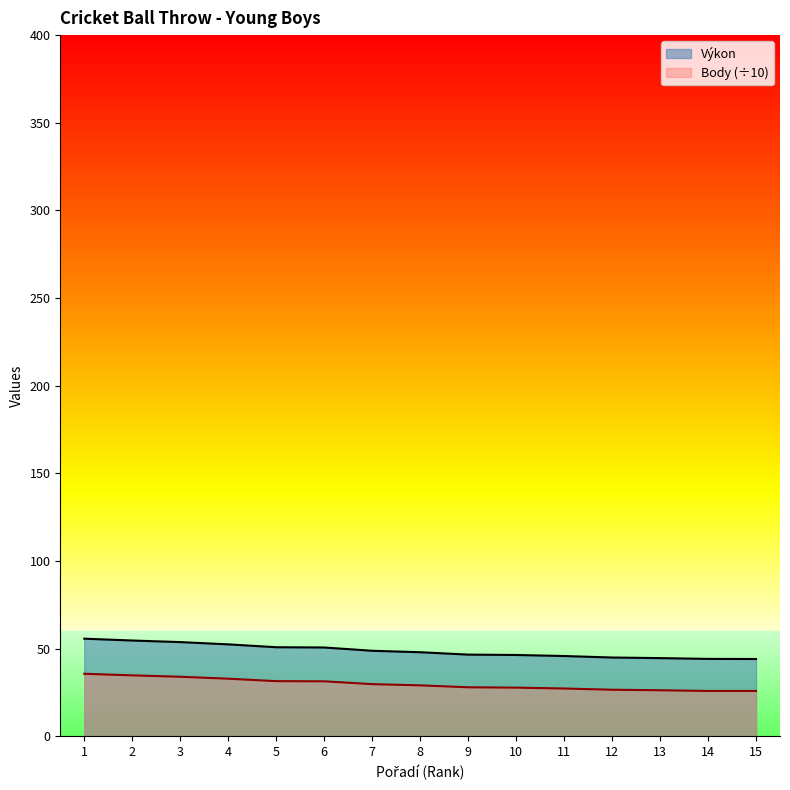

True or false: Body has a value of 46.7 at 11.

False